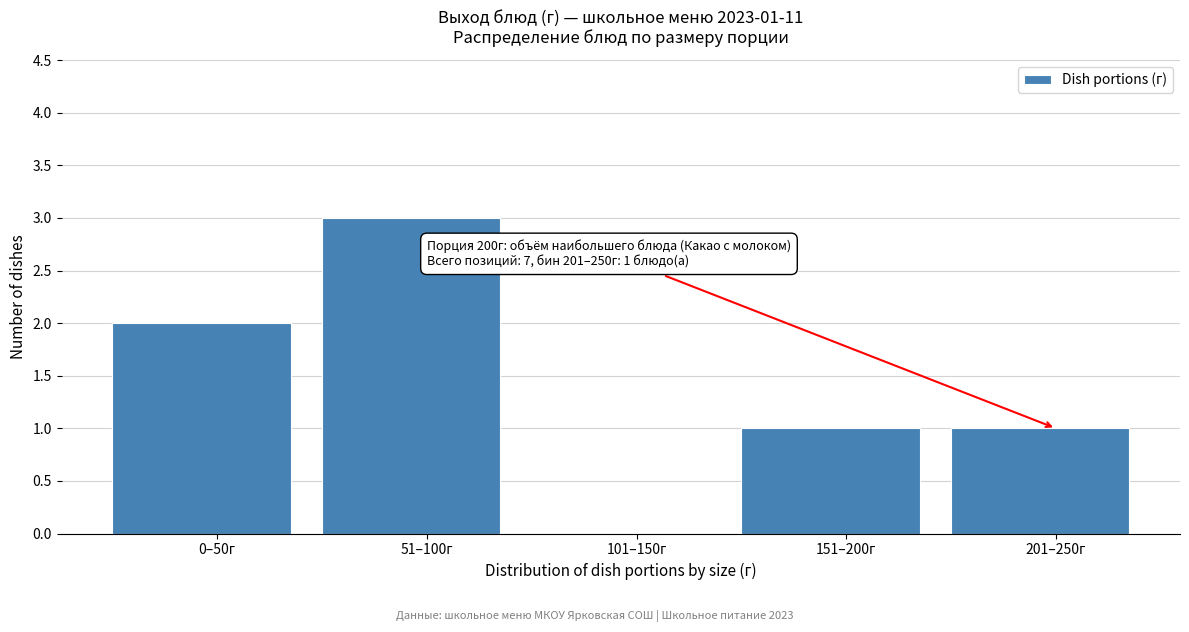

Reading right to left, list all the values displayed in this chart.

201–250г=1	151–200г=1	101–150г=0	51–100г=3	0–50г=2